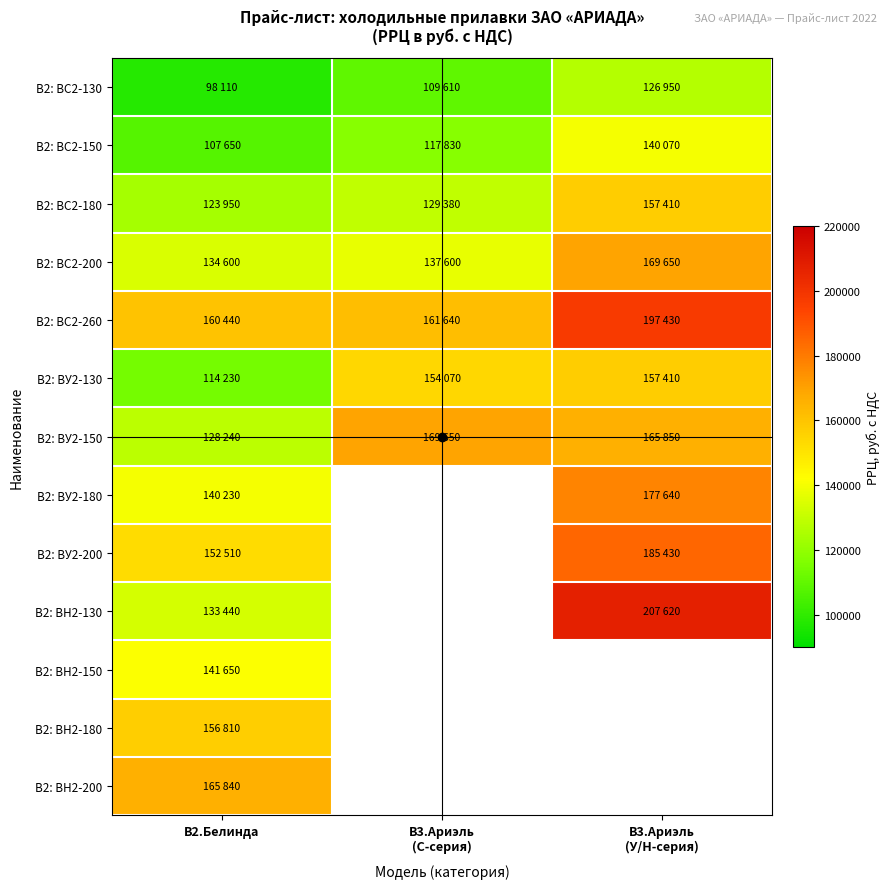

At which label does В2: BС2-130 reach its minimum?

В2.Белинда